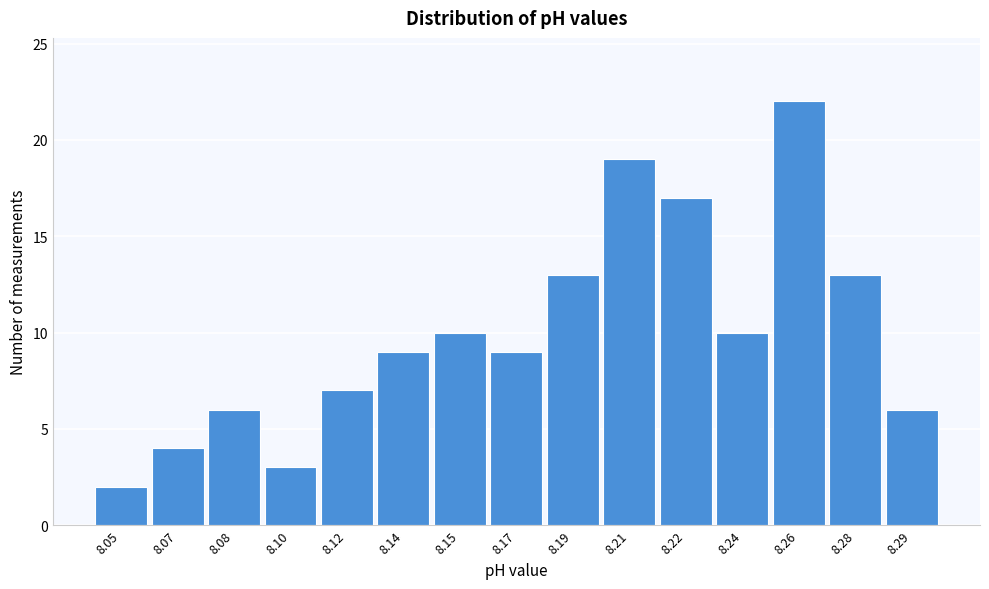

Reading left to right, transcribe all the data shown in this chart.

2	4	6	3	7	9	10	9	13	19	17	10	22	13	6